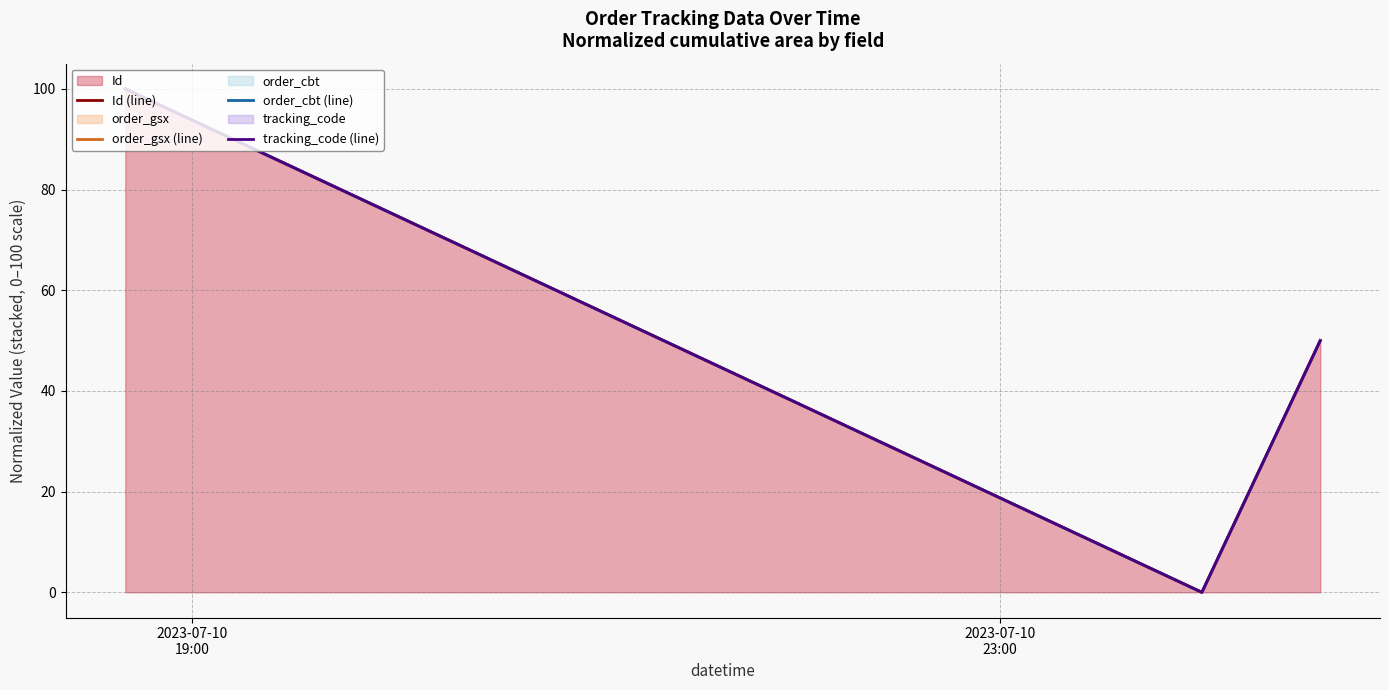

What position from the right is 2023-07-10
19:00?

3